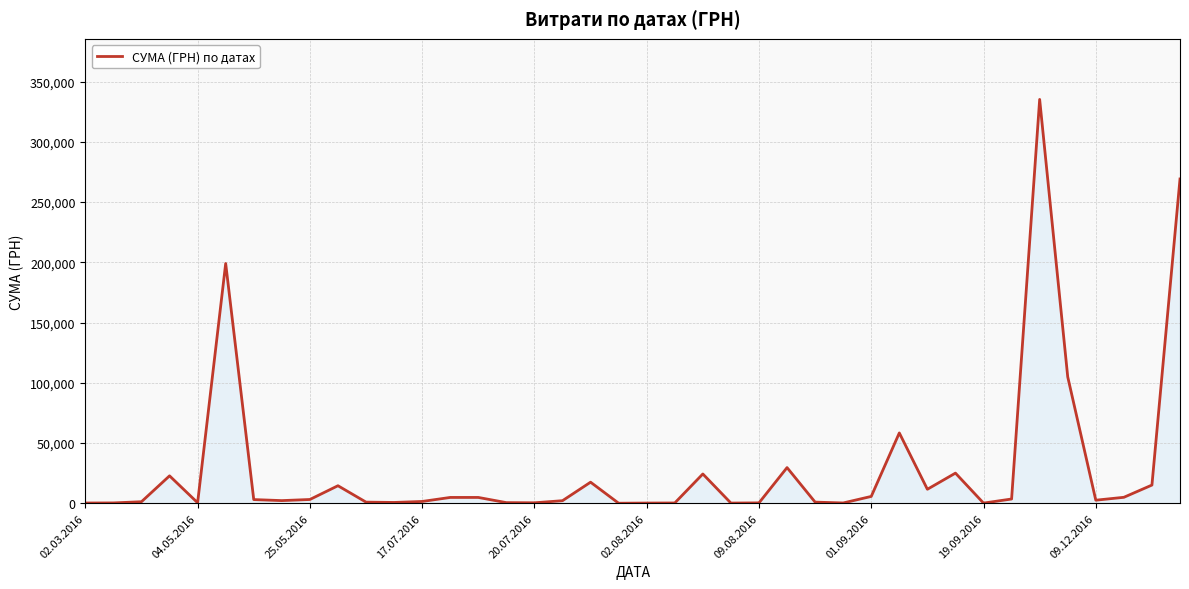

What is the maximum value shown in the chart?

335200.2